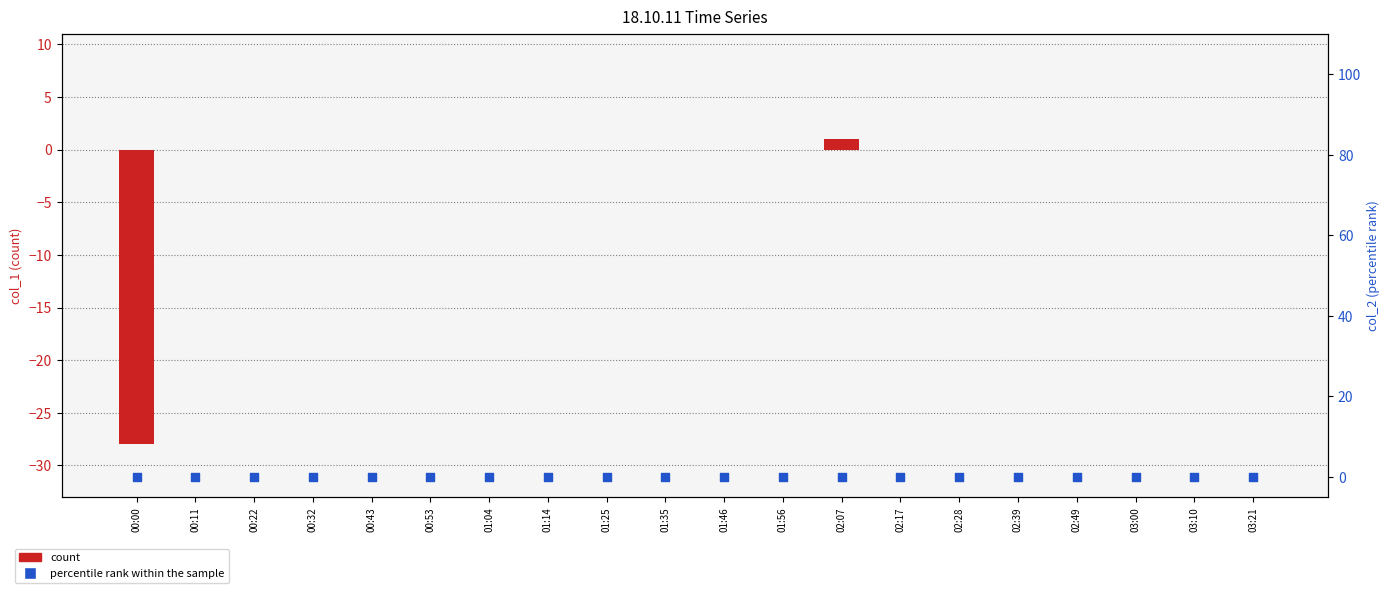

Which series contains the highest Y value?

count